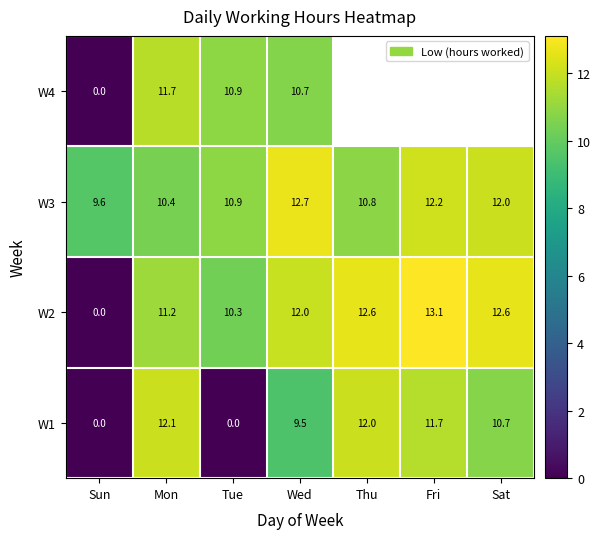

How many data points in W1 are less than 10?

3